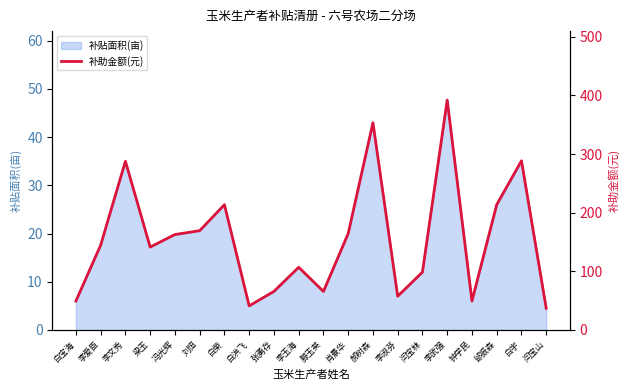

List the labels in order of value, largest first.

李武强, 郝树森, 白宇, 李文秀, 白荣, 邰振森, 刘恒, 肖景华, 冯光辉, 李爱臣, 梁玉, 李玉海, 闫宝林, 张勇存, 滕玉英, 李淑芬, 白宝海, 钟学民, 白洪飞, 闫宝山